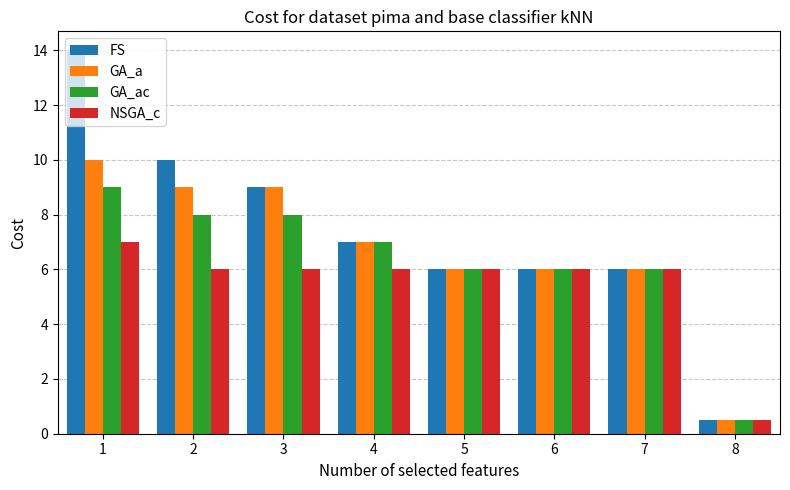

At which category does the chart reach its peak across all series?

1